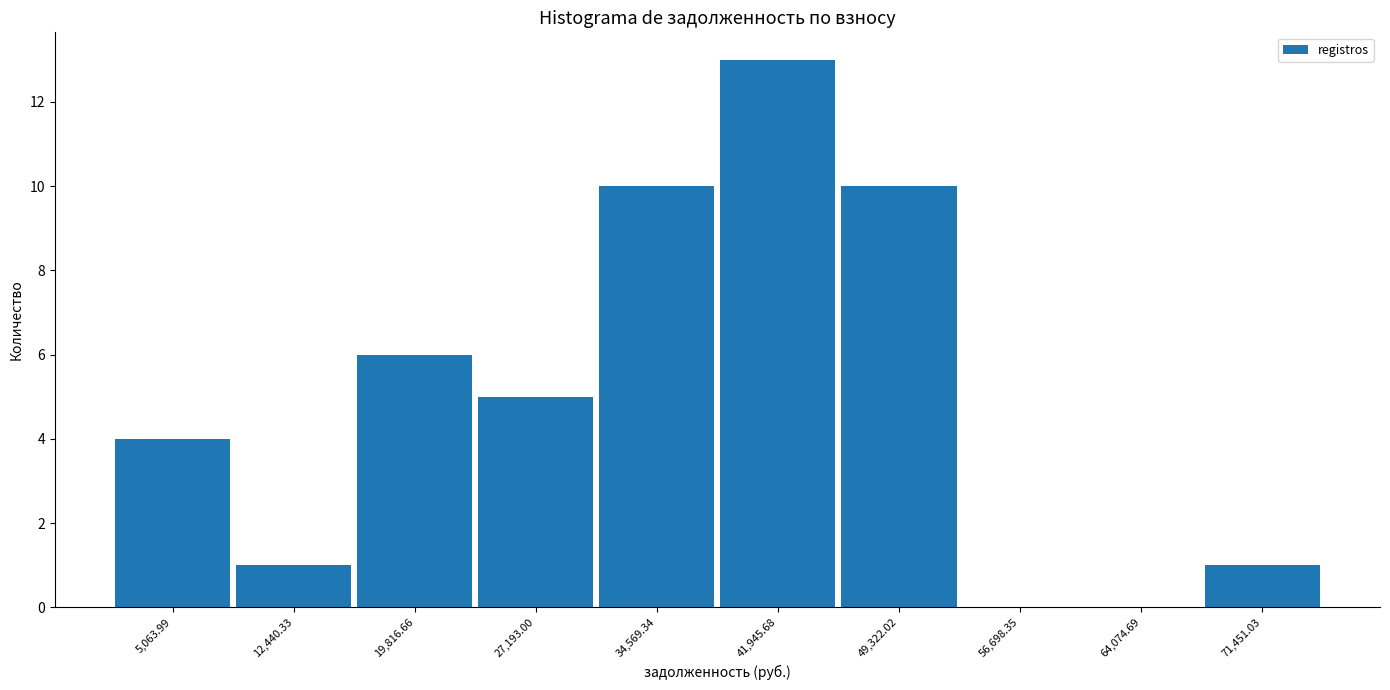

Which range on the x-axis has the tallest bar?

38000 to 46000